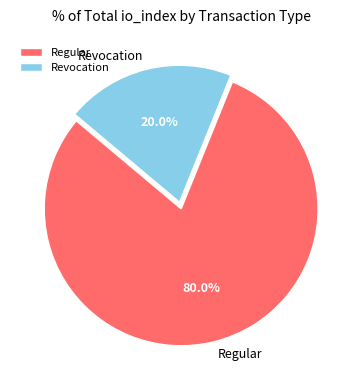

Combined, do Regular and Revocation account for over 50%?

Yes